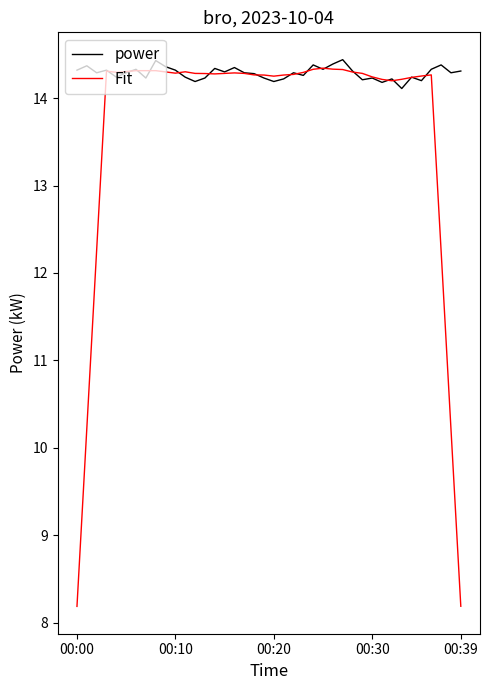

Which series has the largest range (max minus min)?

Fit